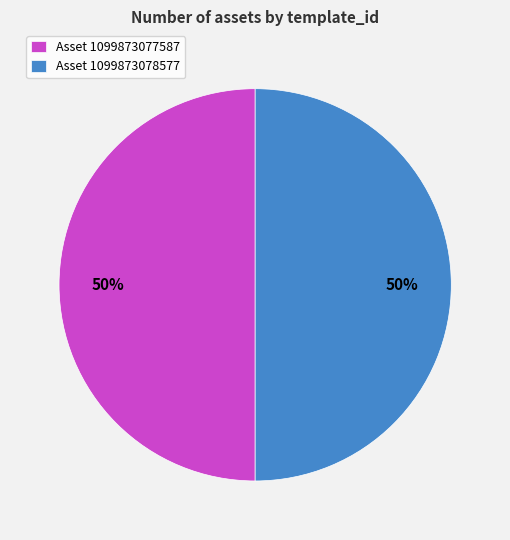

Do Asset 1099873077587 and Asset 1099873078577 together represent more than half of the pie?

Yes